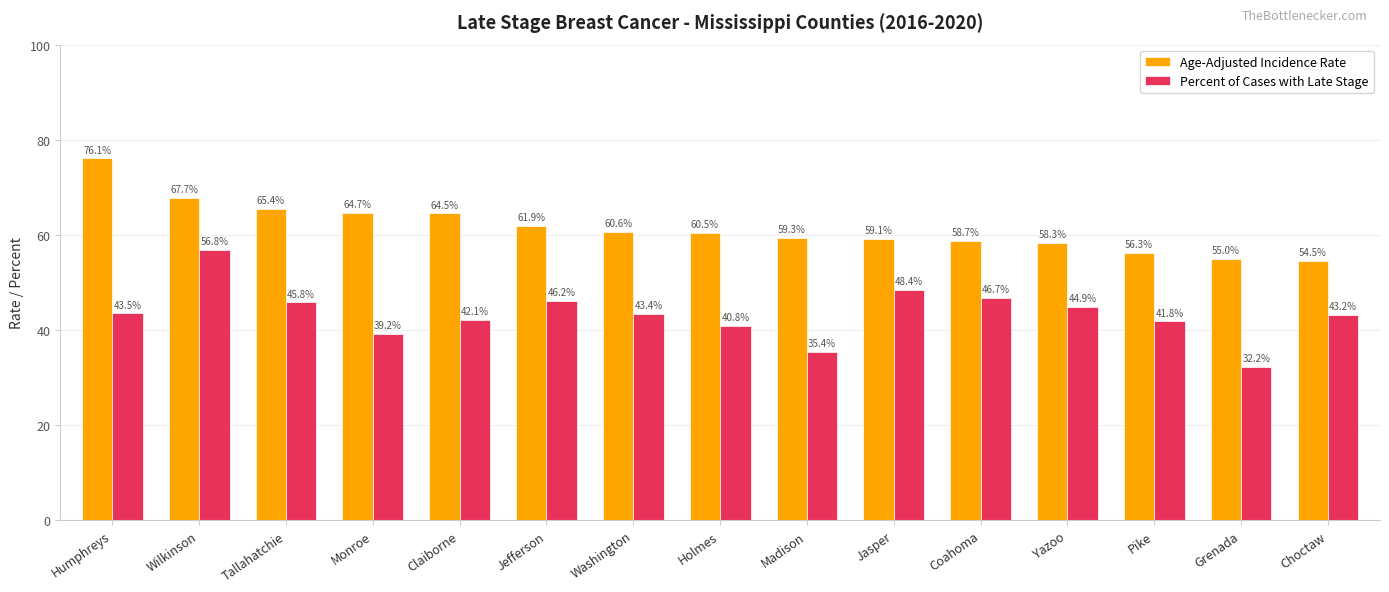

What is the label of the 3rd bar from the right?

Pike